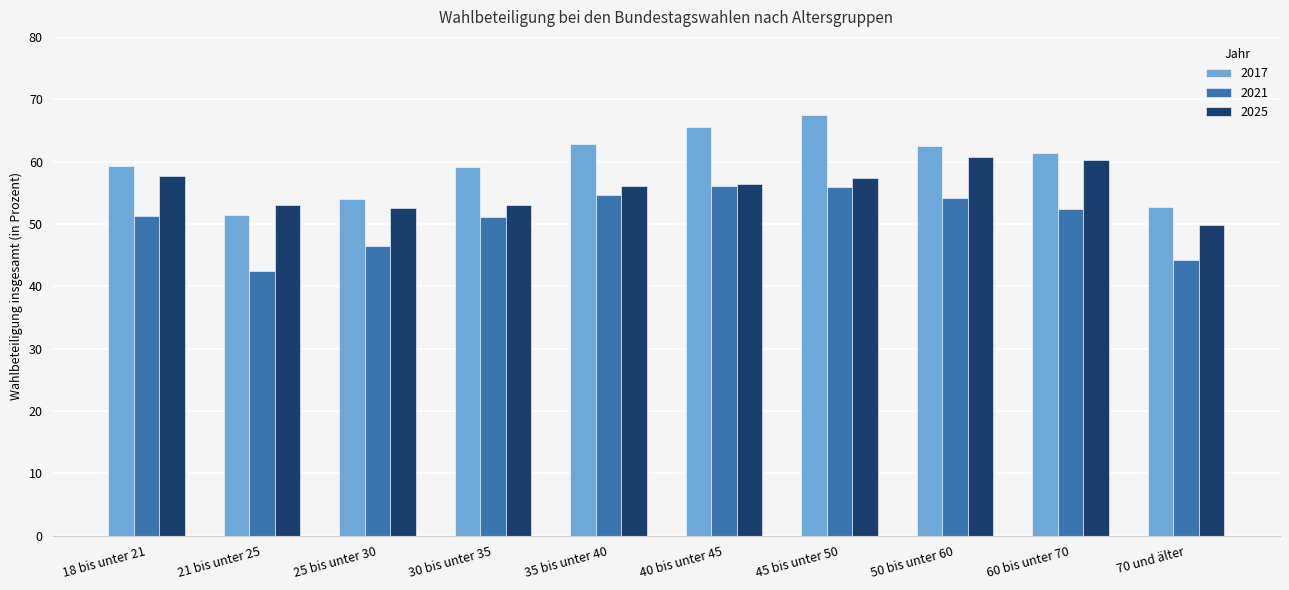

The 2021 series shows 22.5 at 18 bis unter 21. True or false?

False